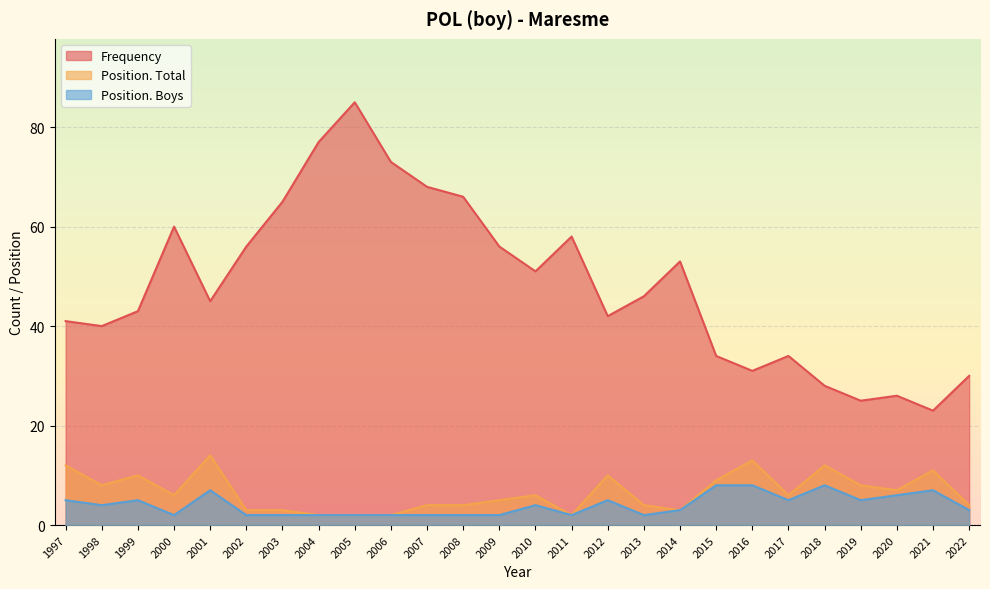

Where is the first local minimum for Position. Boys?

1998